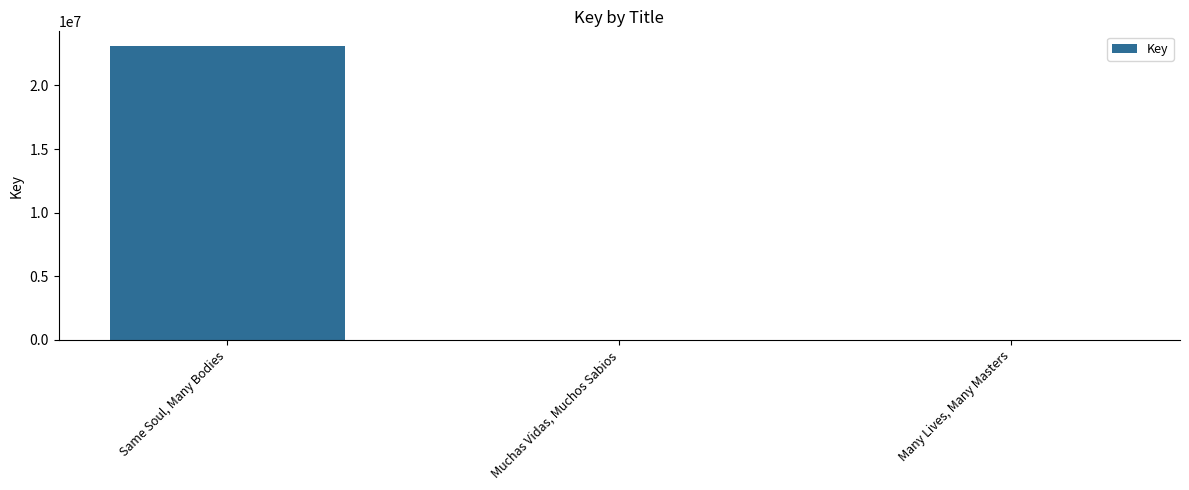

Are the bars grouped side by side (vs. stacked)?

No